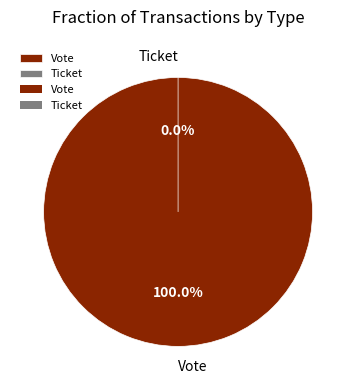

How much of the chart is everything except Ticket?

100.0%